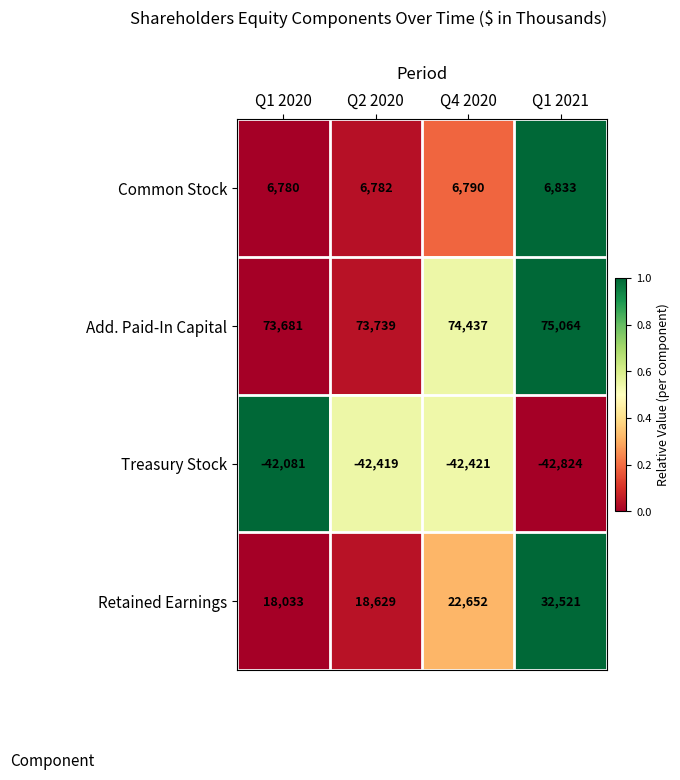

At which category does the chart reach its minimum across all series?

Q1 2021